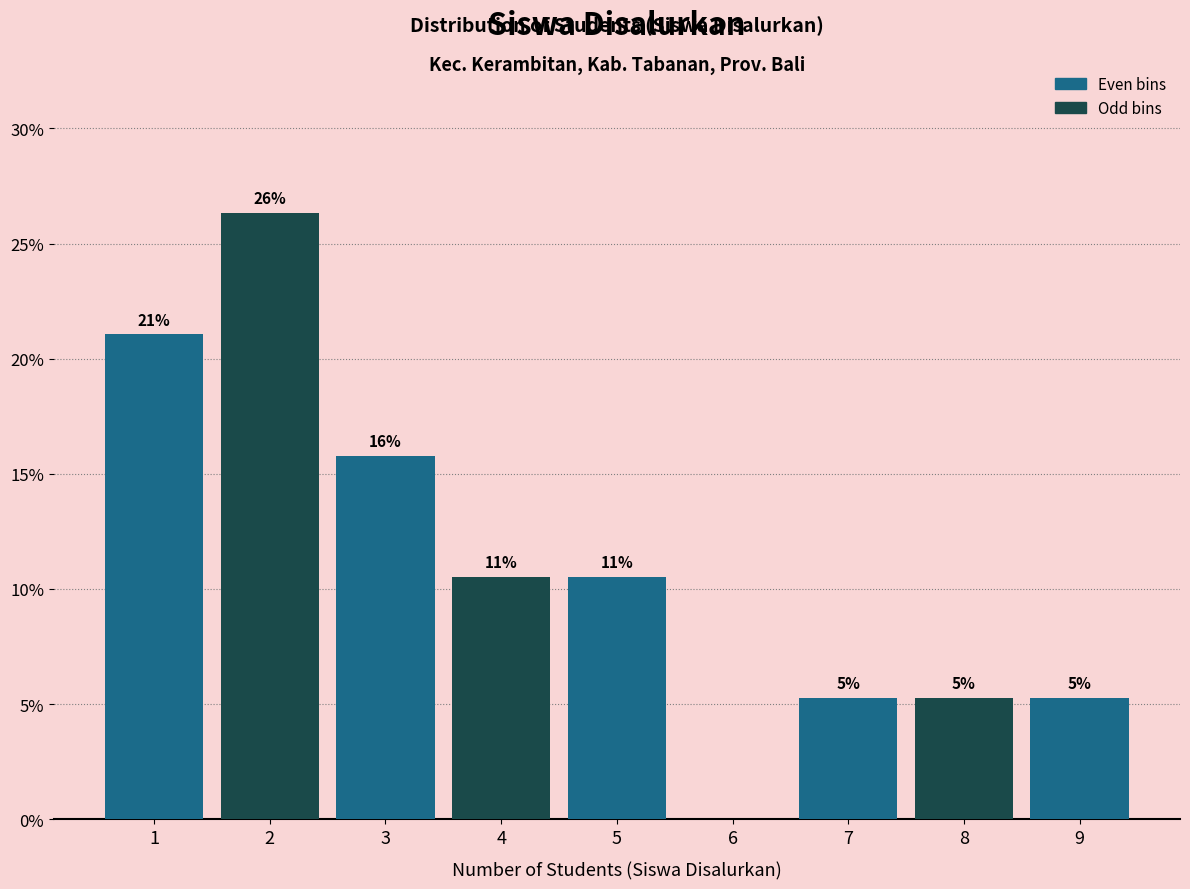

Are the bars horizontal?

No